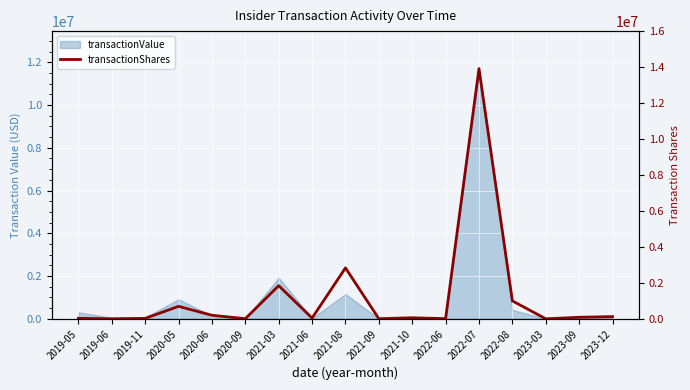

The chart shows a value of 411859 at 2022-08. True or false?

False